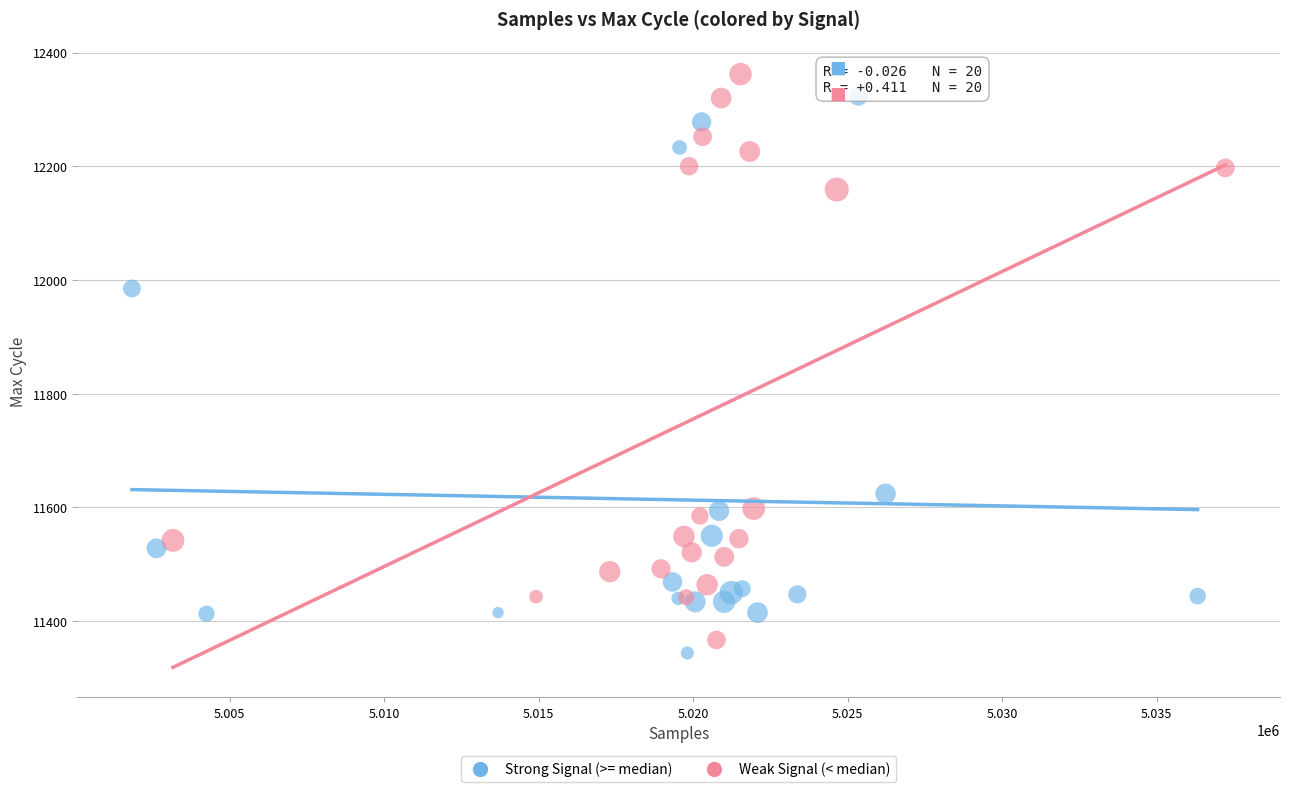

What are all the series names shown in the legend?

Strong Signal (>= median), Weak Signal (< median)